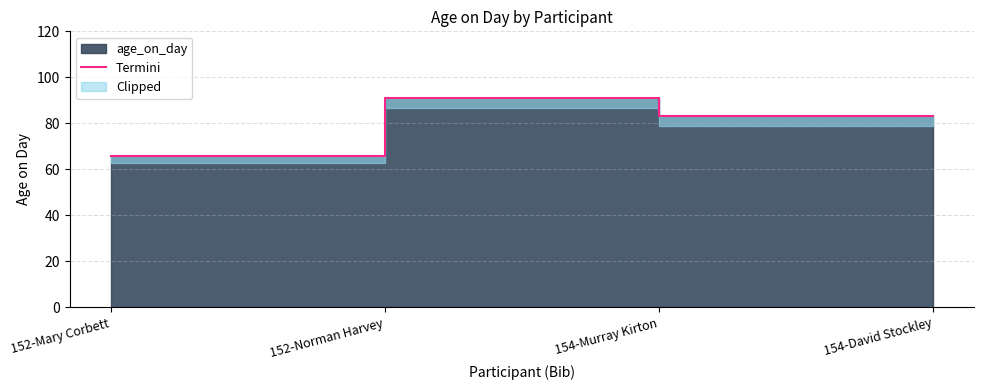

Which has a higher value, 154-David Stockley or 152-Norman Harvey?

152-Norman Harvey